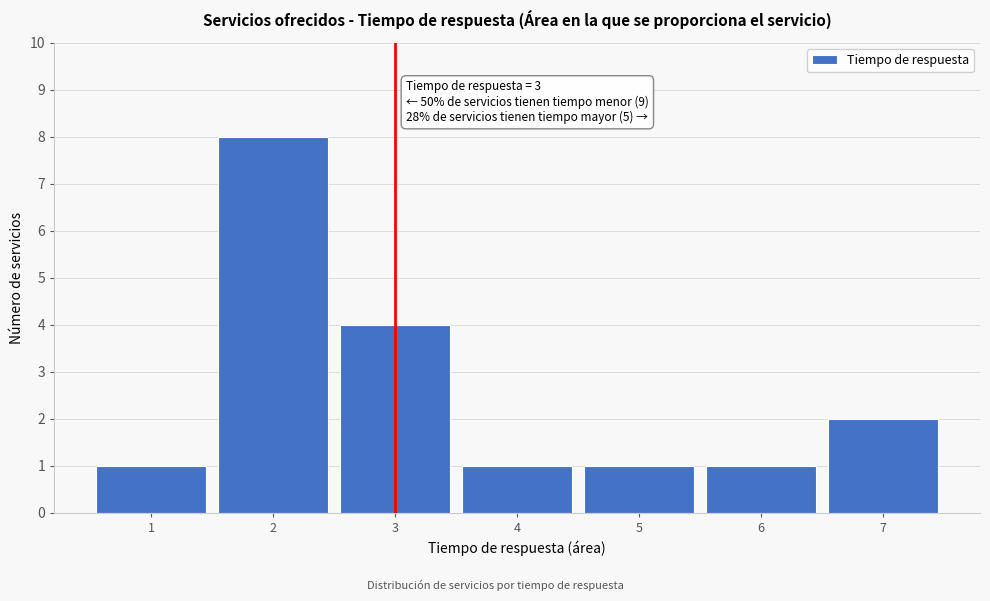

Which range on the x-axis has the tallest bar?

1.5 to 2.5